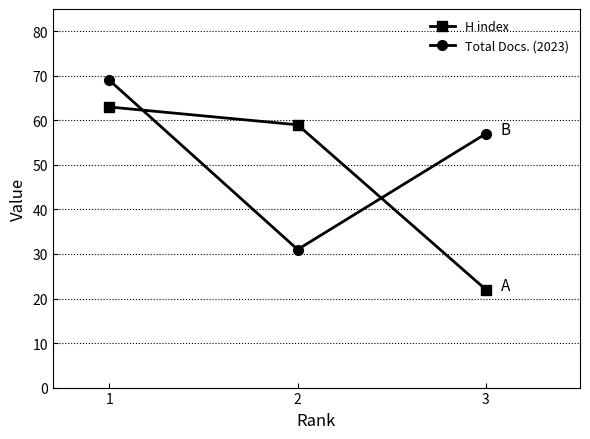

What is the difference between the second highest and minimum values in the Total Docs. (2023) series?

26